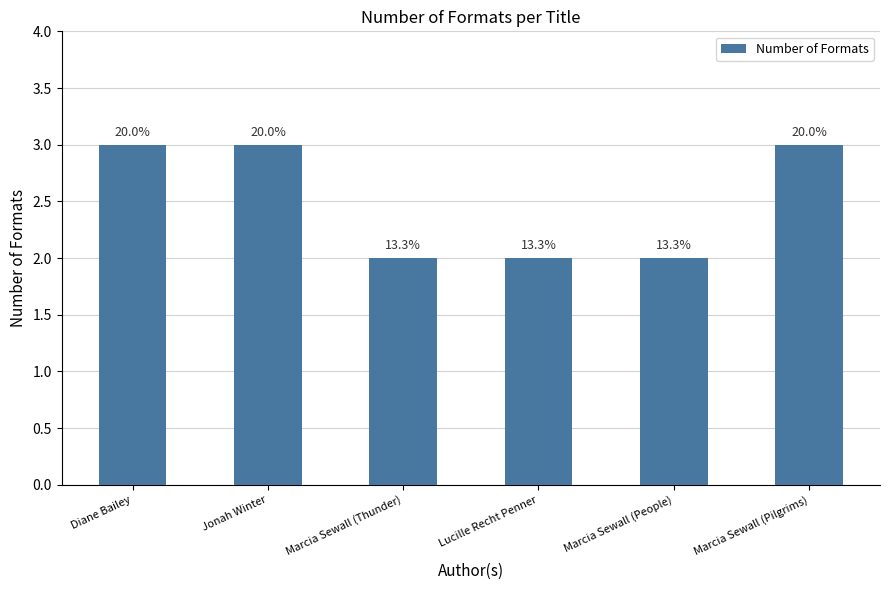

The value at Marcia Sewall (Thunder) is 2. True or false?

True